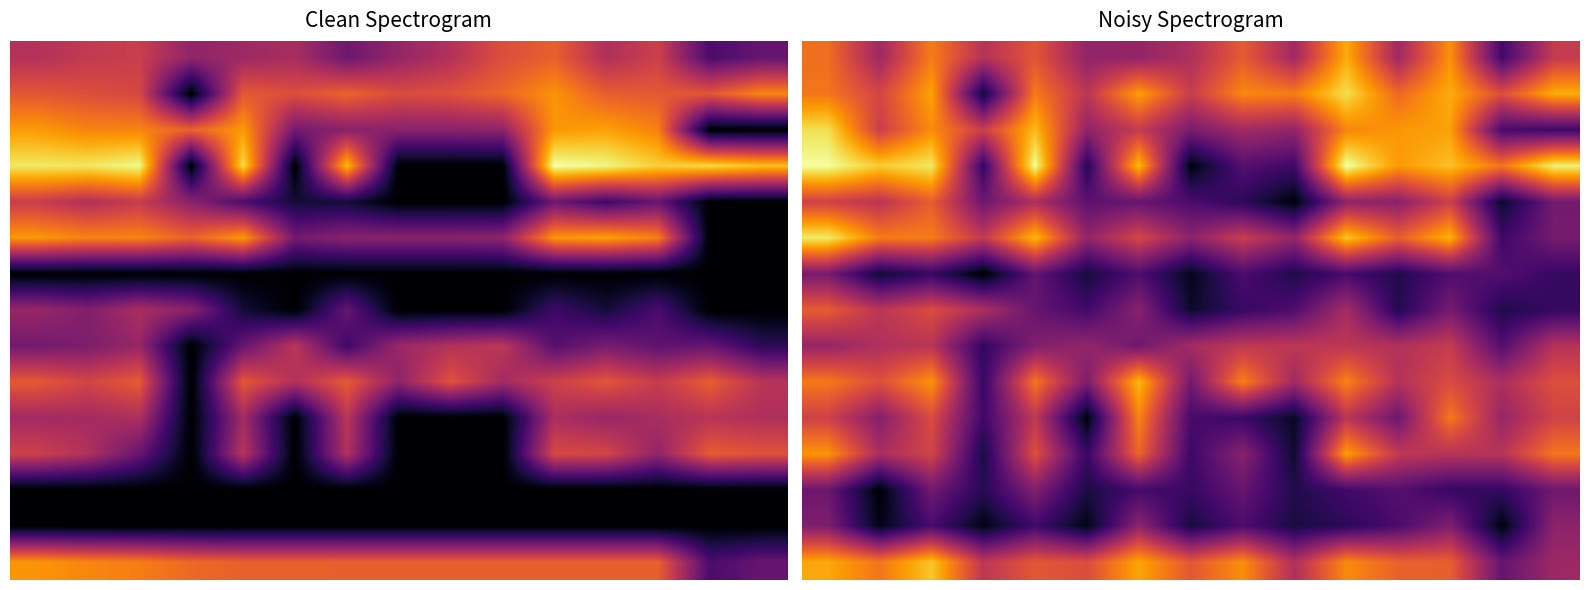

Between 6 and 5, which is larger?

6